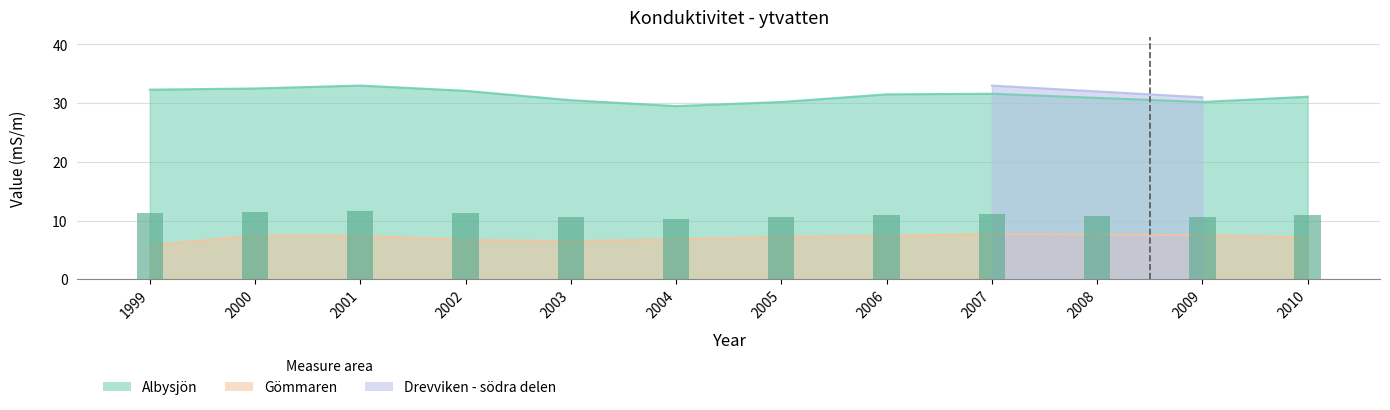

Is the value of Albysjön at 2006 greater than the value of Gömmaren at 2008?

Yes